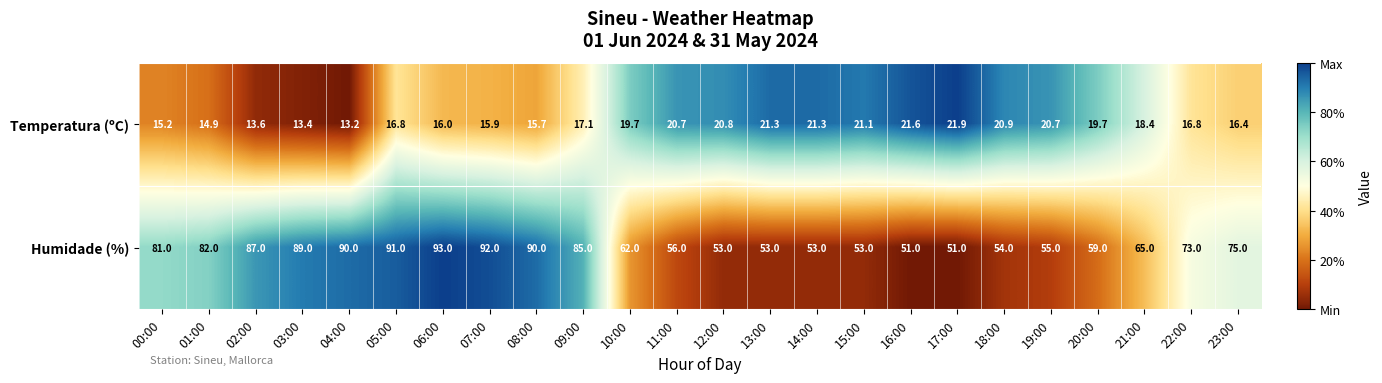

Which category has the highest value in the Temperatura (ºC) series?

17:00